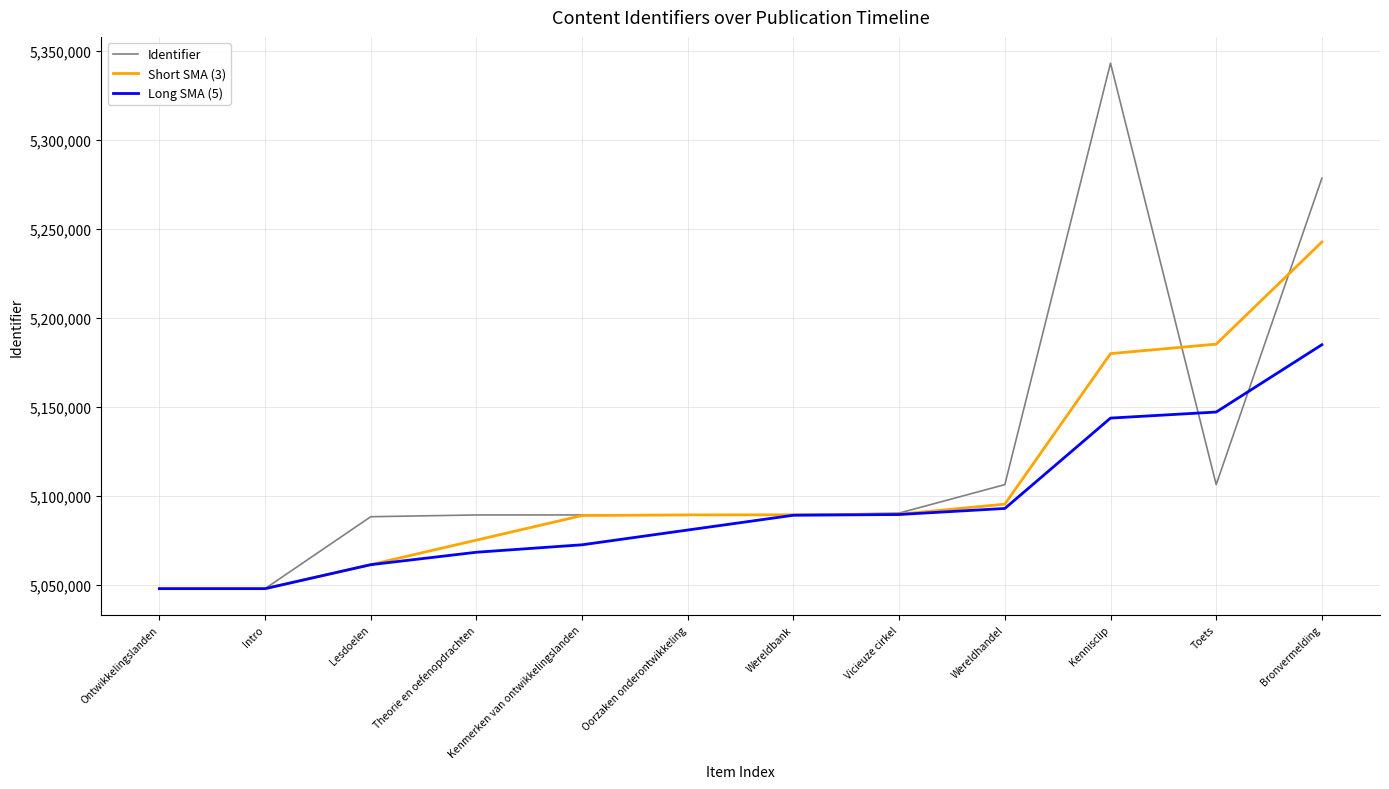

The value of Long SMA (5) at Lesdoelen is 5061500.0. True or false?

True